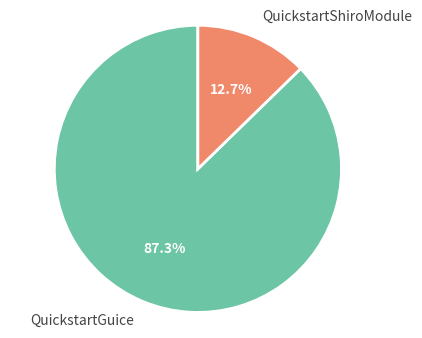

Rank the categories by value from highest to lowest.

QuickstartGuice, QuickstartShiroModule